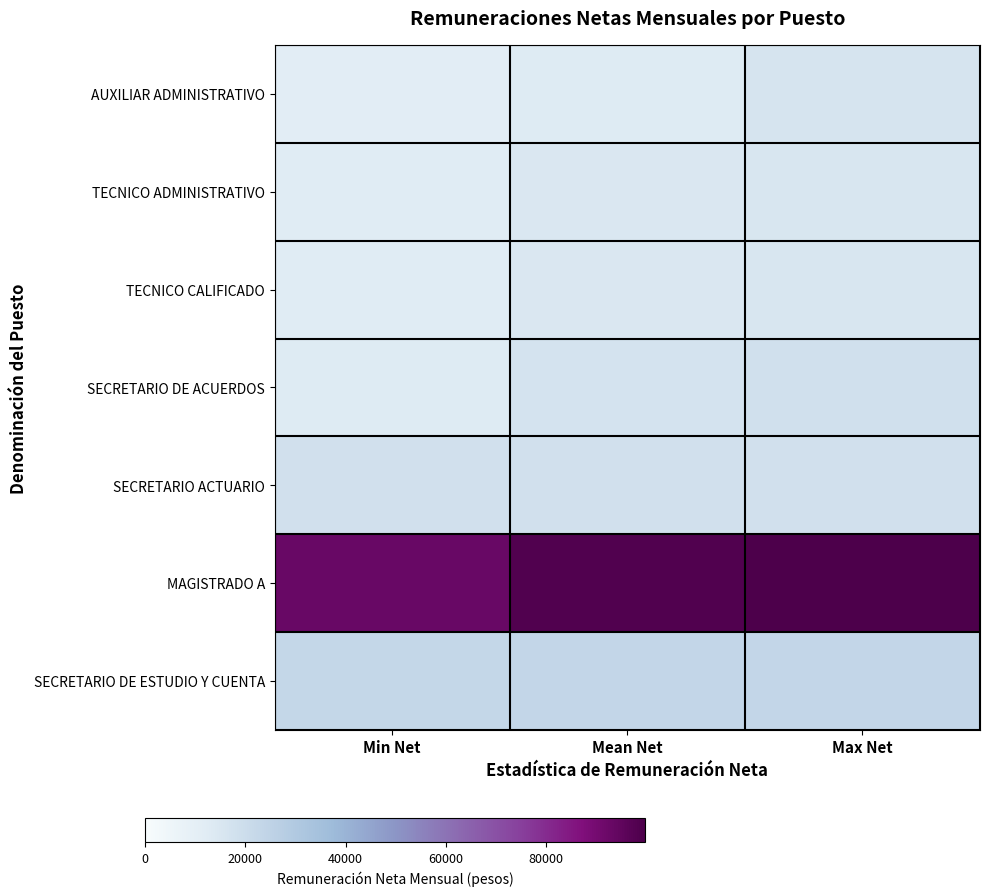

At Max Net, list the series in order from smallest to largest.

TECNICO CALIFICADO, TECNICO ADMINISTRATIVO, AUXILIAR ADMINISTRATIVO, SECRETARIO ACTUARIO, SECRETARIO DE ACUERDOS, SECRETARIO DE ESTUDIO Y CUENTA, MAGISTRADO A